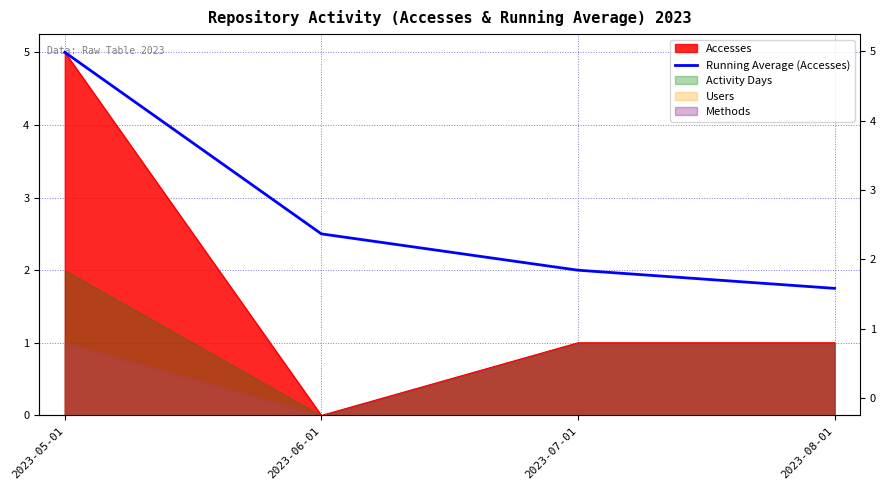

True or false: there are more than 2 points higher than both neighbors.

False